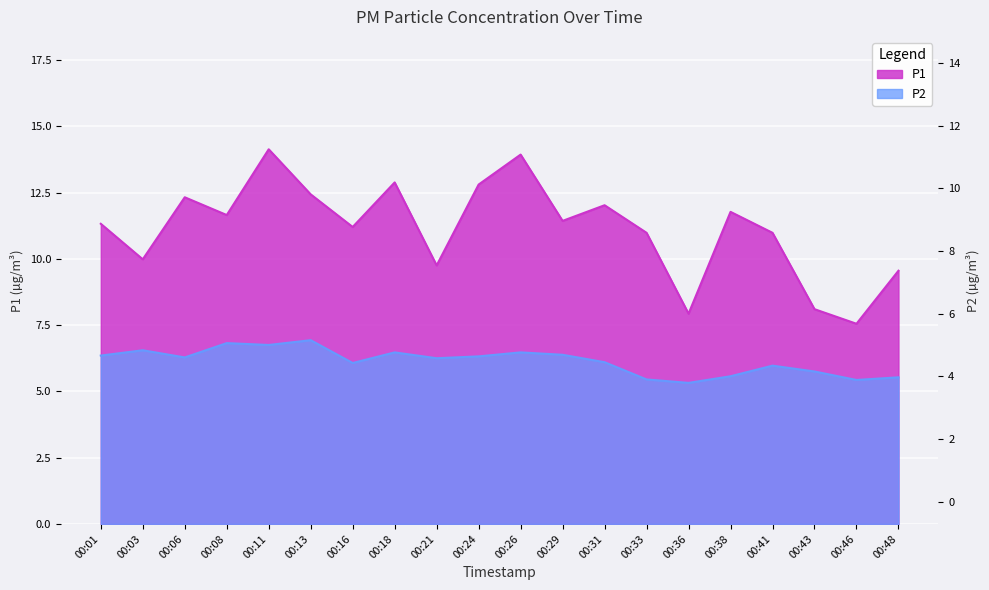

The P1 series shows 20.5 at 00:31. True or false?

False